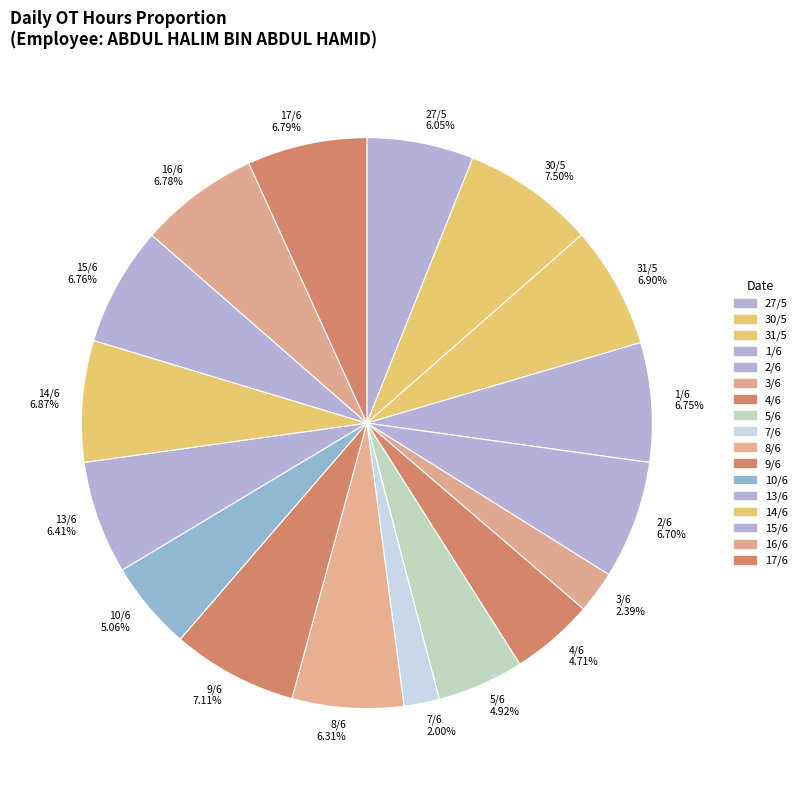

How many segments does this pie chart have?

17